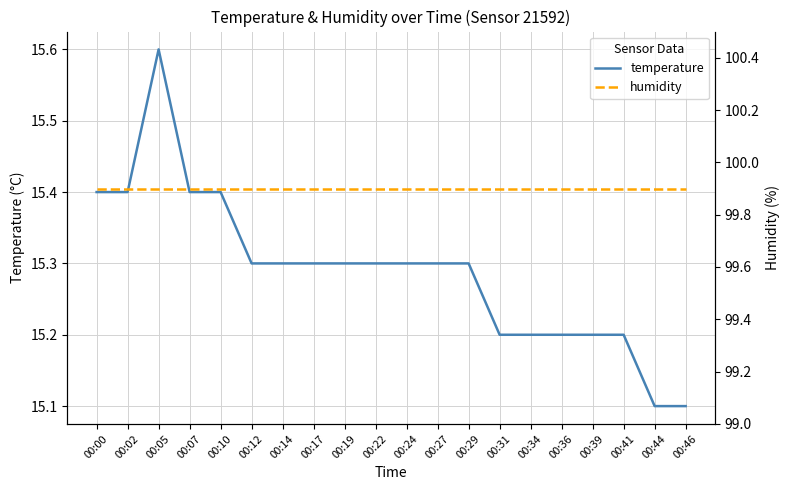

Reading left to right, list all the values displayed in this chart.

temperature: 00:00=15.4	00:02=15.4	00:05=15.6	00:07=15.4	00:10=15.4	00:12=15.3	00:14=15.3	00:17=15.3	00:19=15.3	00:22=15.3	00:24=15.3	00:27=15.3	00:29=15.3	00:31=15.2	00:34=15.2	00:36=15.2	00:39=15.2	00:41=15.2	00:44=15.1	00:46=15.1
humidity: 00:00=99.9	00:02=99.9	00:05=99.9	00:07=99.9	00:10=99.9	00:12=99.9	00:14=99.9	00:17=99.9	00:19=99.9	00:22=99.9	00:24=99.9	00:27=99.9	00:29=99.9	00:31=99.9	00:34=99.9	00:36=99.9	00:39=99.9	00:41=99.9	00:44=99.9	00:46=99.9